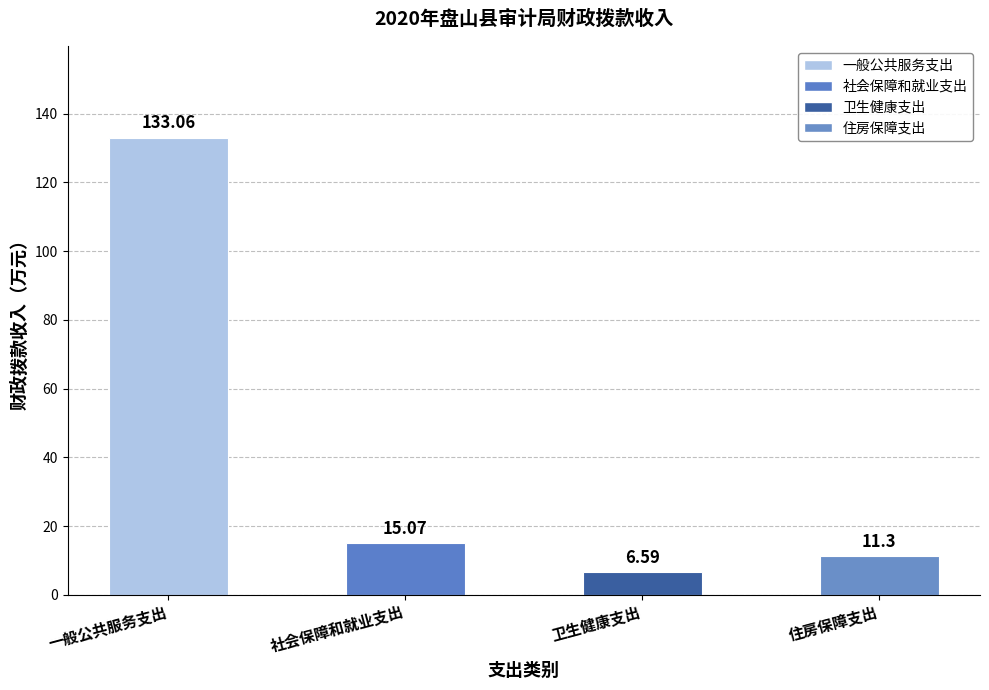

What is the label of the 1st bar from the left?

一般公共服务支出